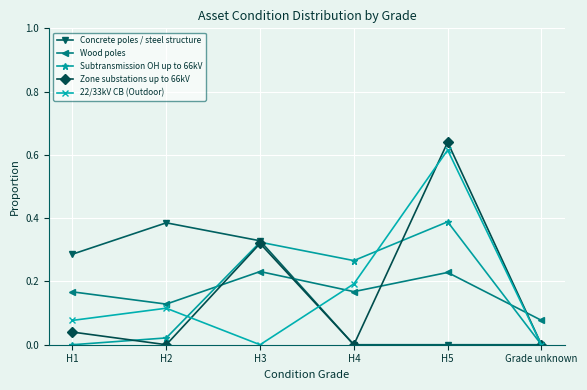

True or false: Concrete poles / steel structure has a value of 0.6 at H2.

False